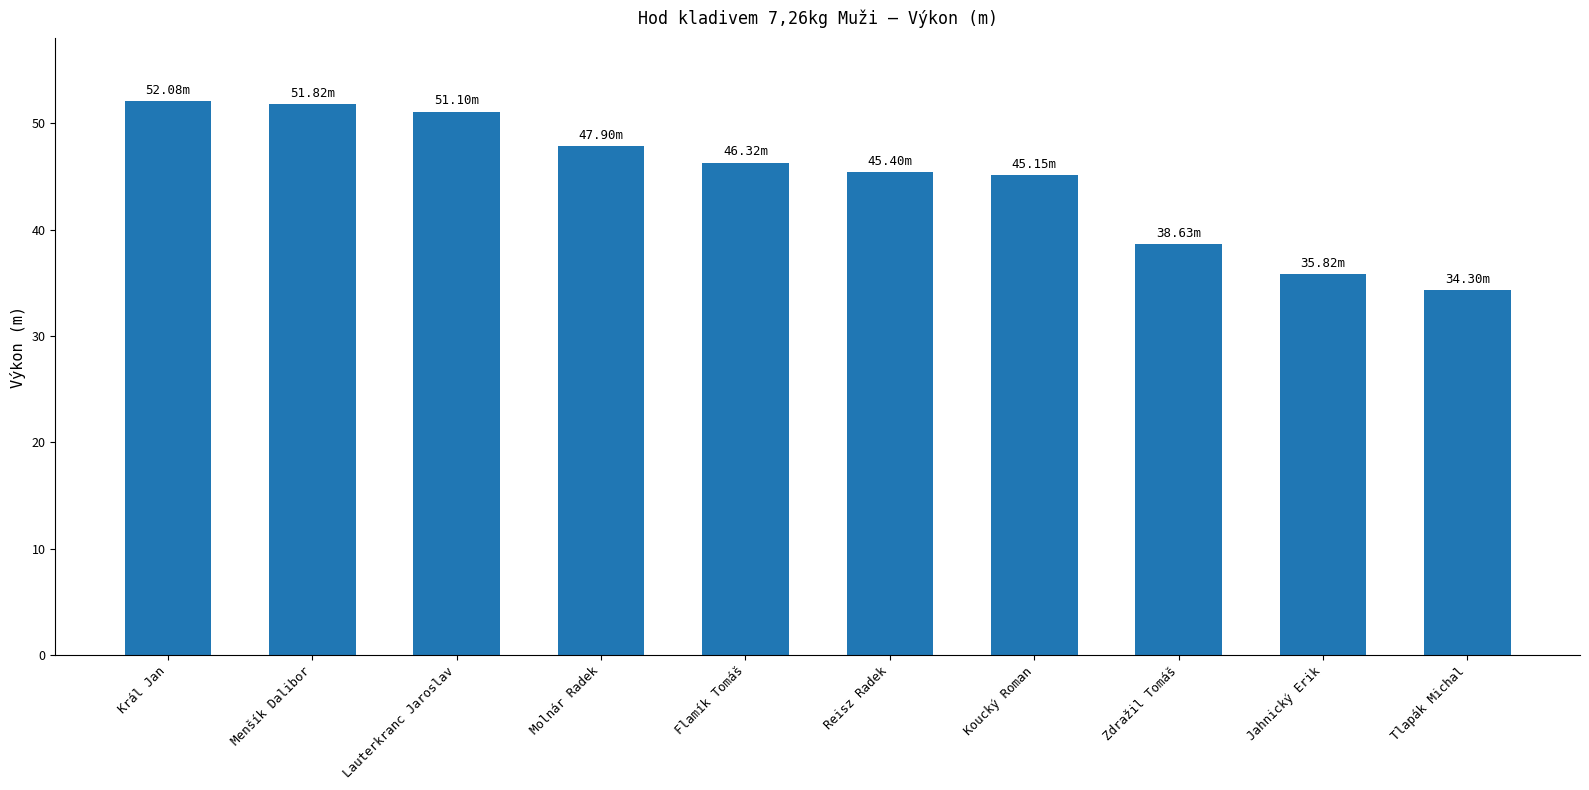

What is the label of the 4th bar from the left?

Molnár Radek